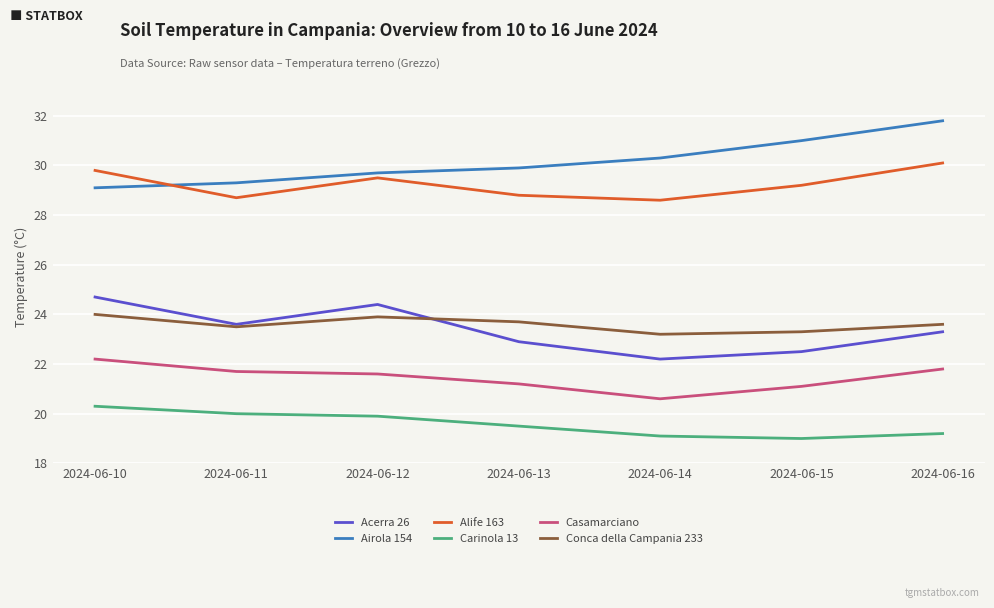

Which series ends up on top after the final intersection of Conca della Campania 233 and Acerra 26?

Conca della Campania 233